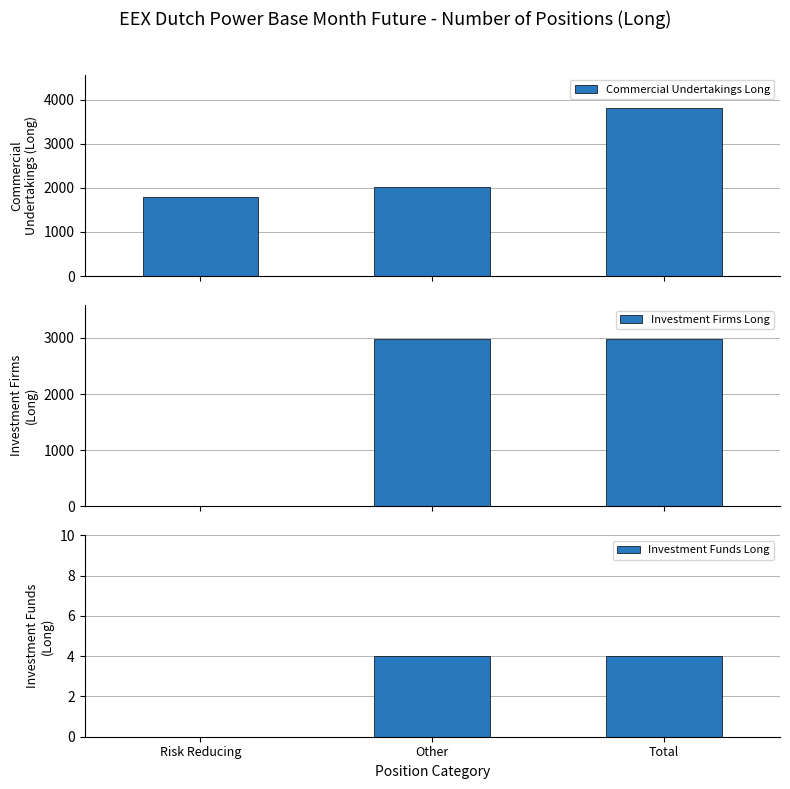

Are the bars grouped side by side (vs. stacked)?

Yes